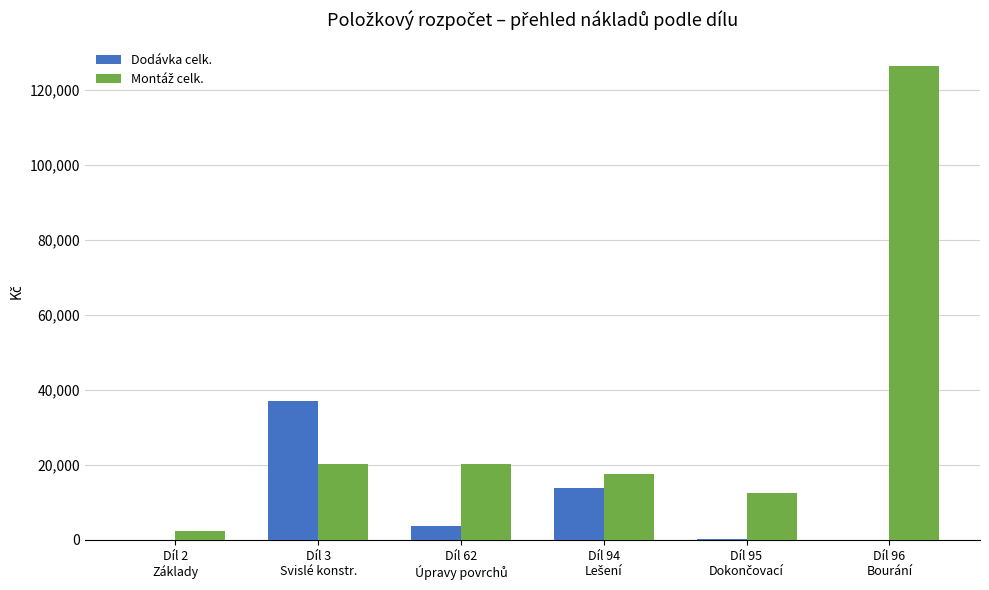

How many distinct data groups are displayed?

2